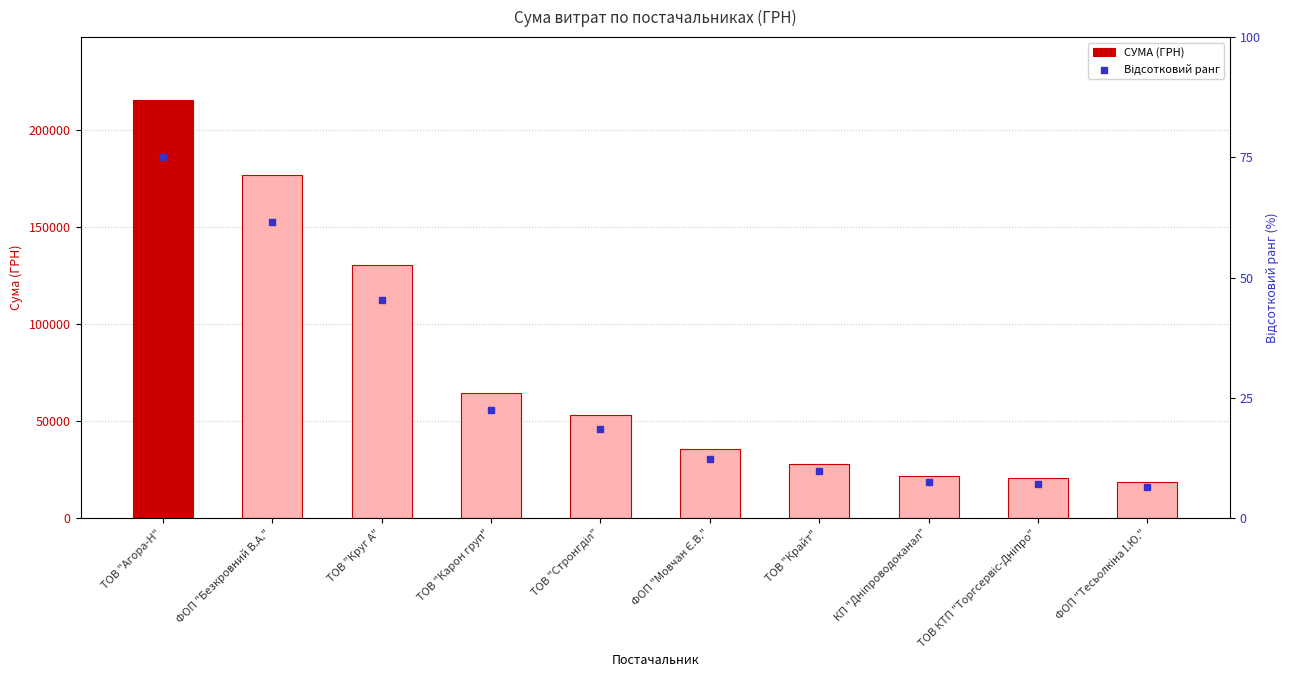

What are all the series names shown in the legend?

СУМА (ГРН), Відсотковий ранг